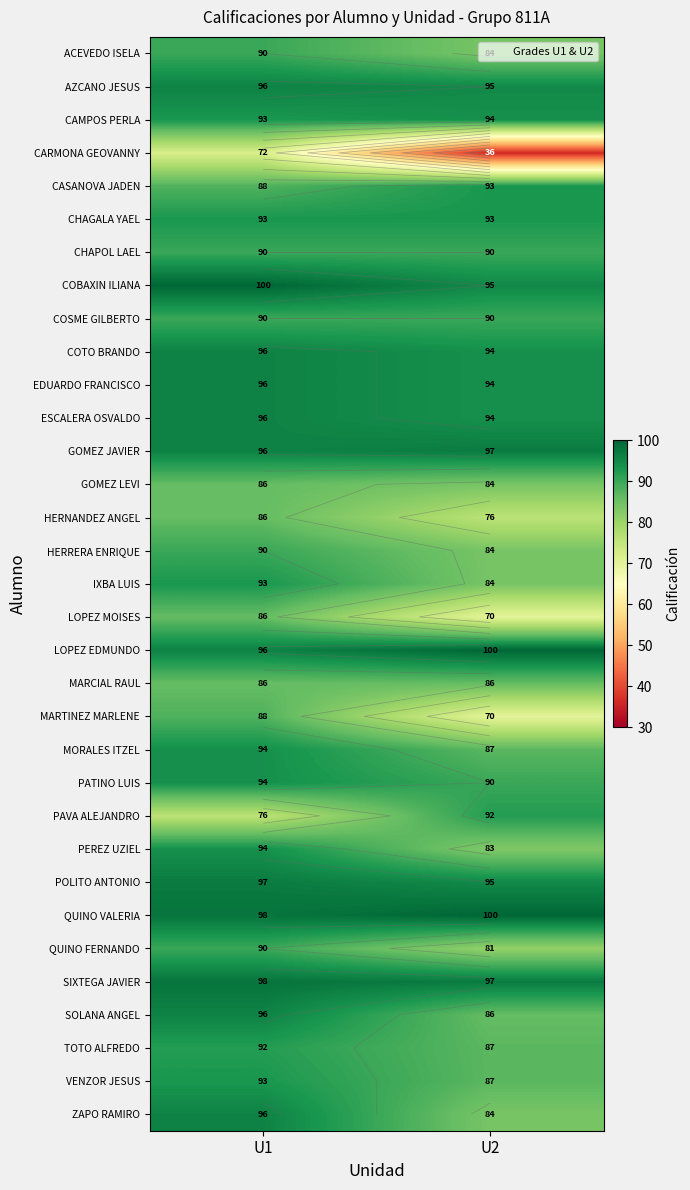

What is the approximate value of VENZOR JESUS at U2?

87